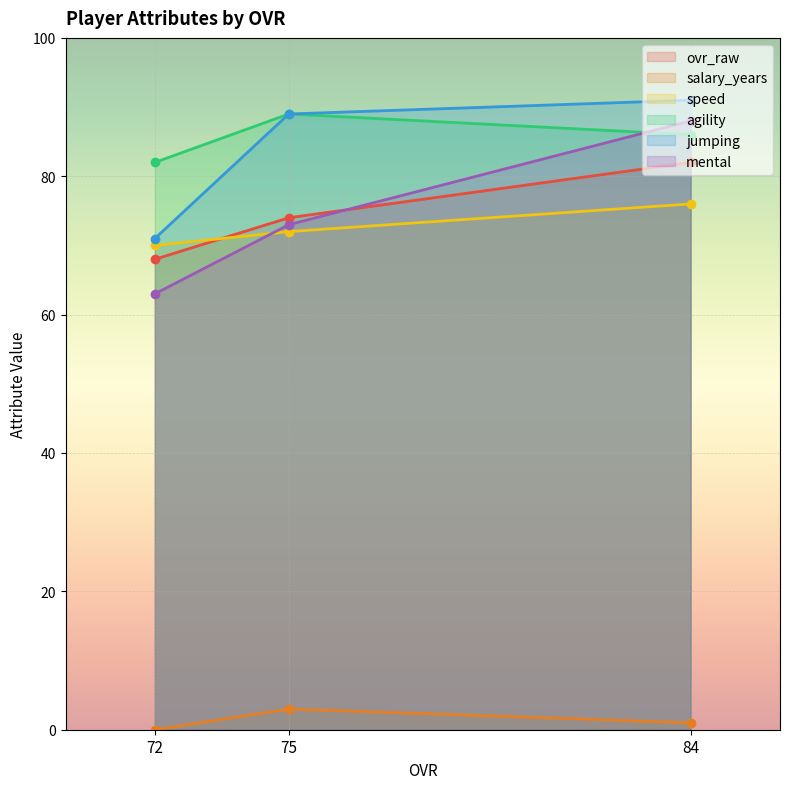

Rank the series by their maximum value, from lowest to highest.

salary_years, speed, ovr_raw, mental, agility, jumping